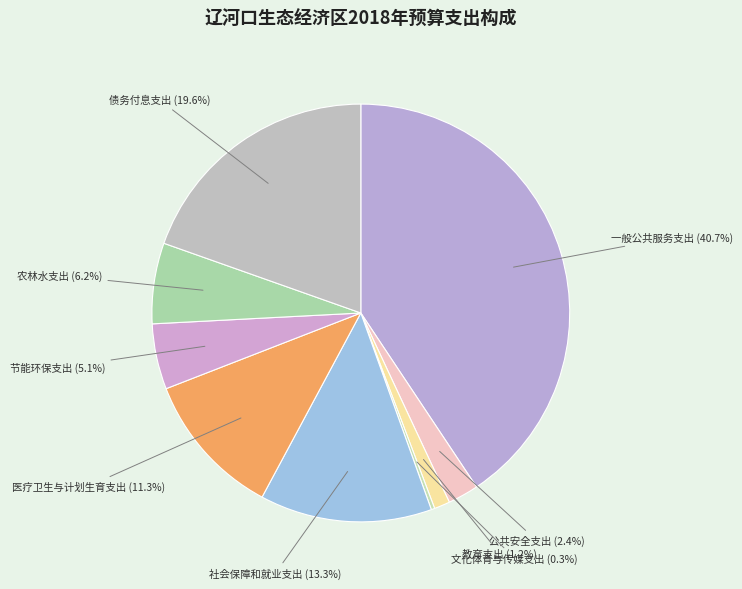

Is the sum of 农林水支出 and 公共安全支出 greater than half?

No